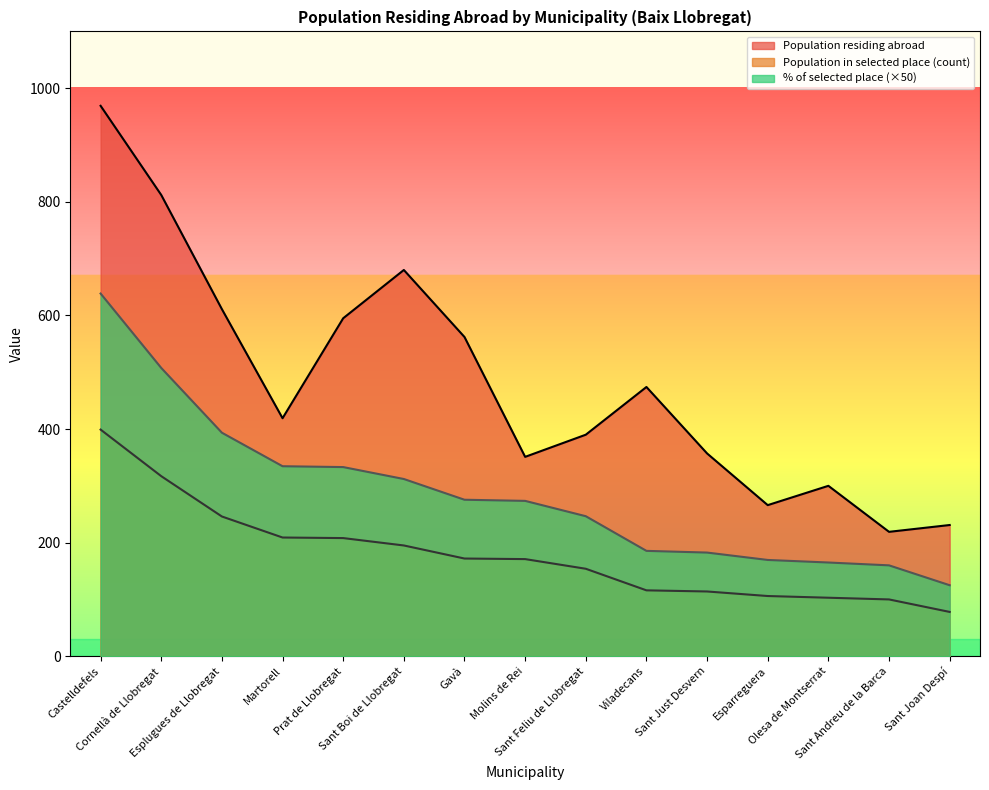

At how many categories does at least one series exceed 671?

3